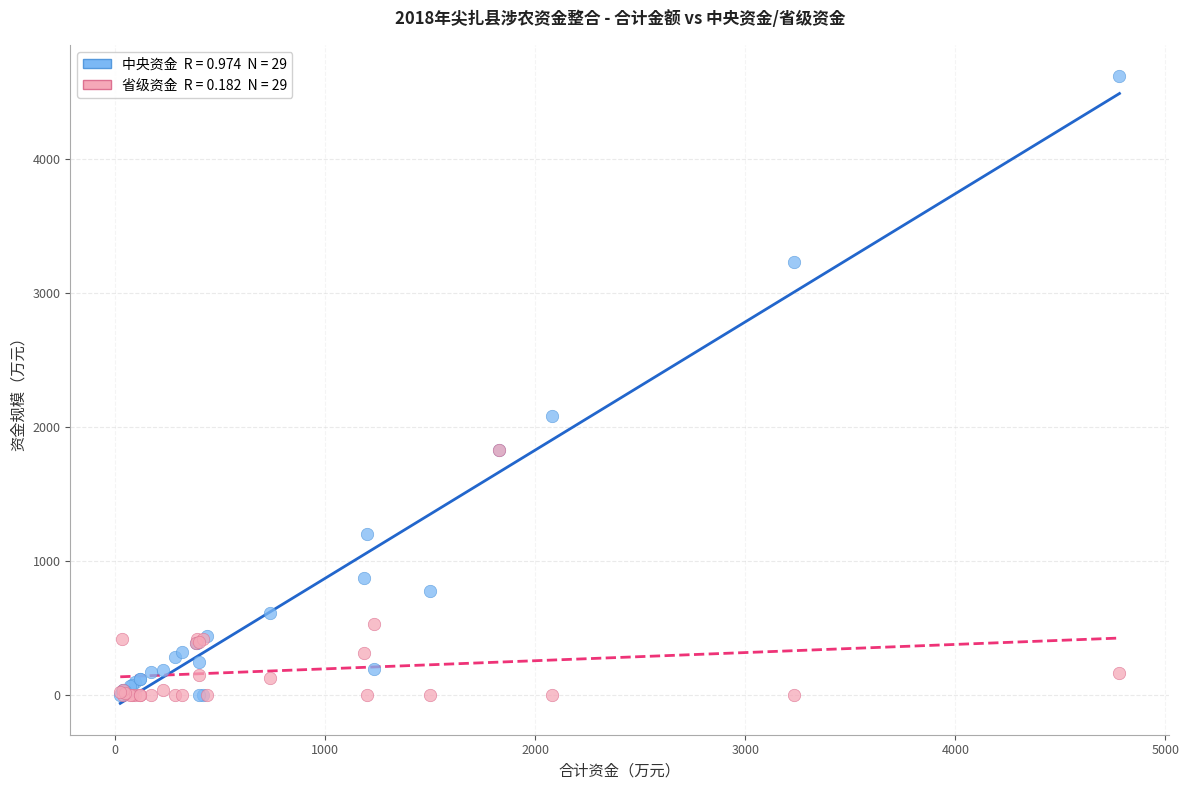

Across all series, what Y value is closest to 2308?

2080.0